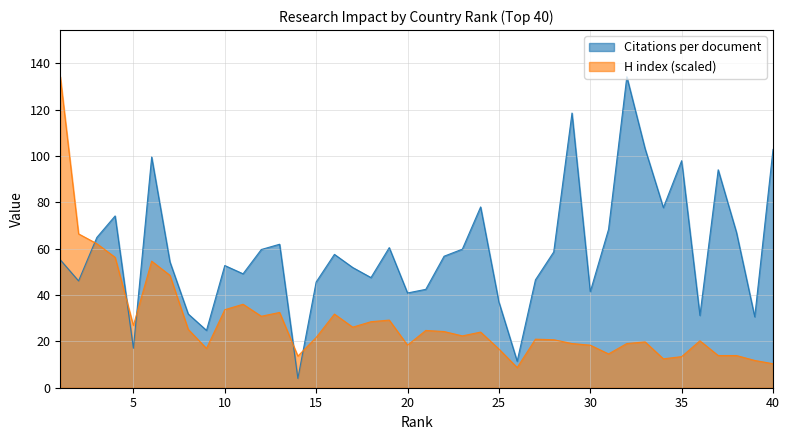

What is the difference between the highest and lowest values at 20?

22.5